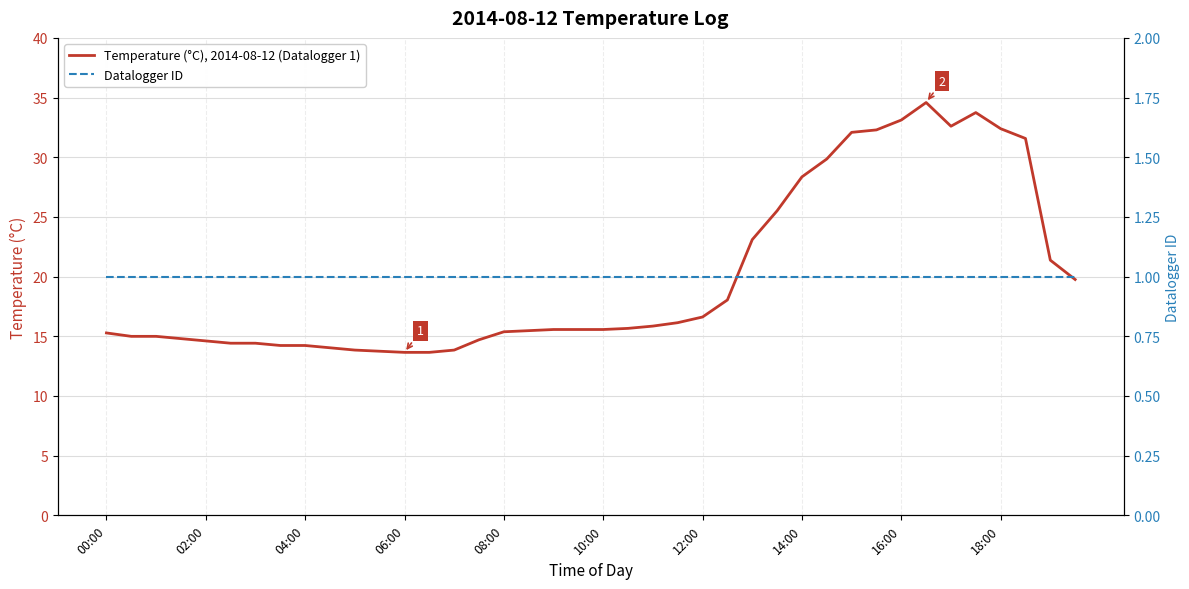

True or false: Temperature (°C), 2014-08-12 (Datalogger 1) and Datalogger ID cross at least once.

False